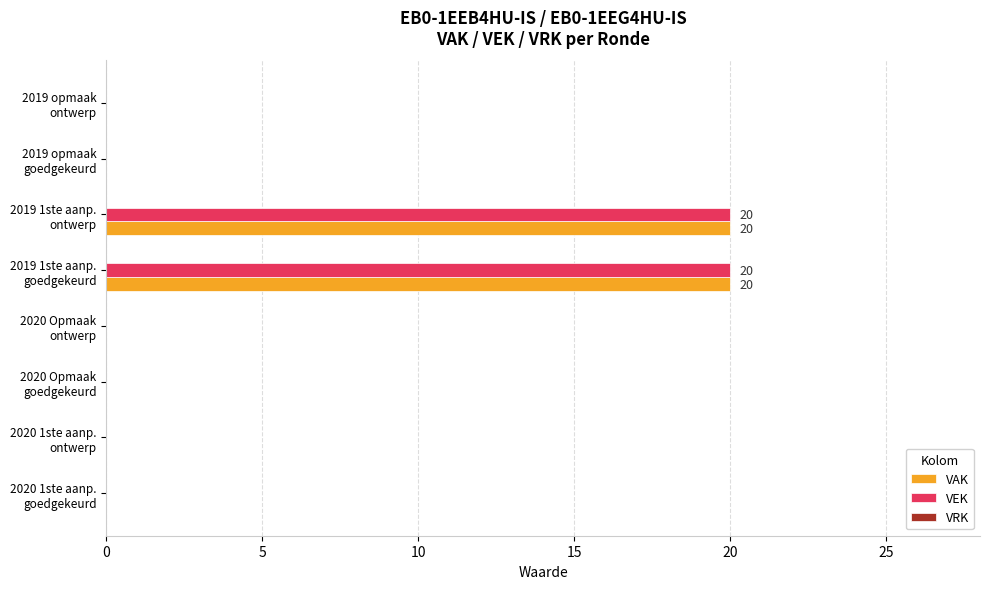

Count the number of categories in the chart.

8